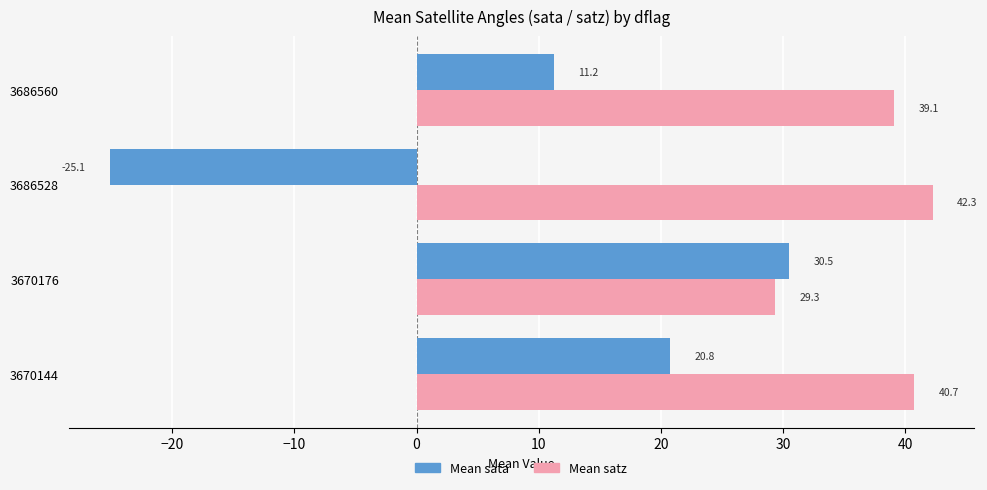

What is the greatest value displayed?

42.3